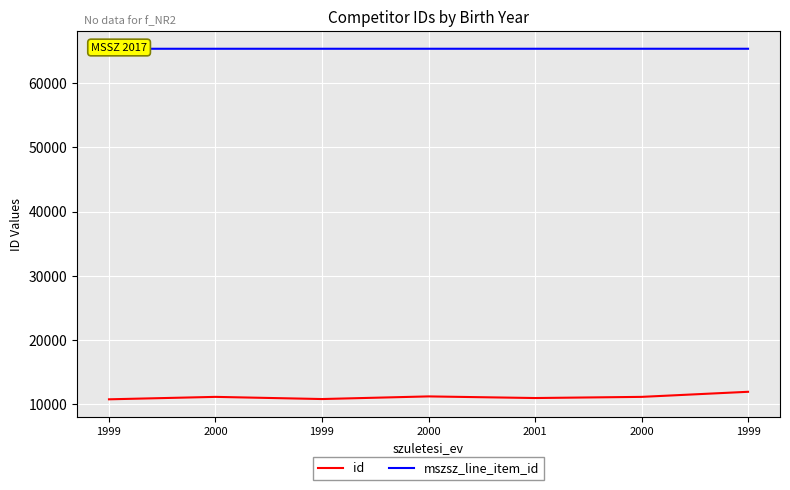

What is the value of the id point at the 4th from the left?

11167